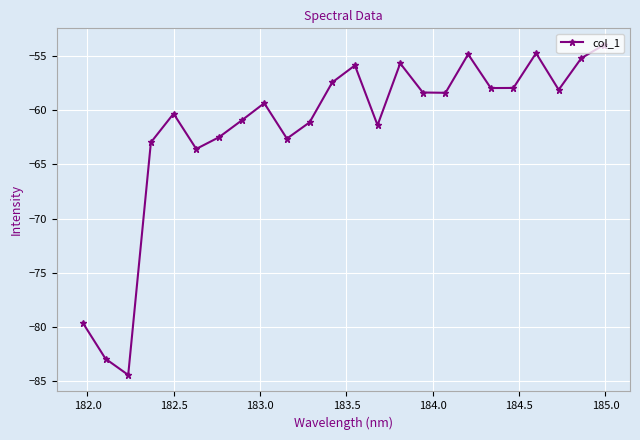

What is the difference between the second highest and second lowest values?

28.2